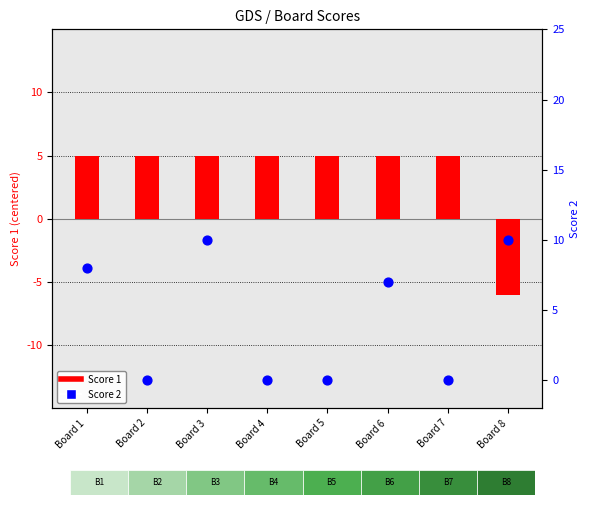

Which series contains the lowest Y value?

Score 1